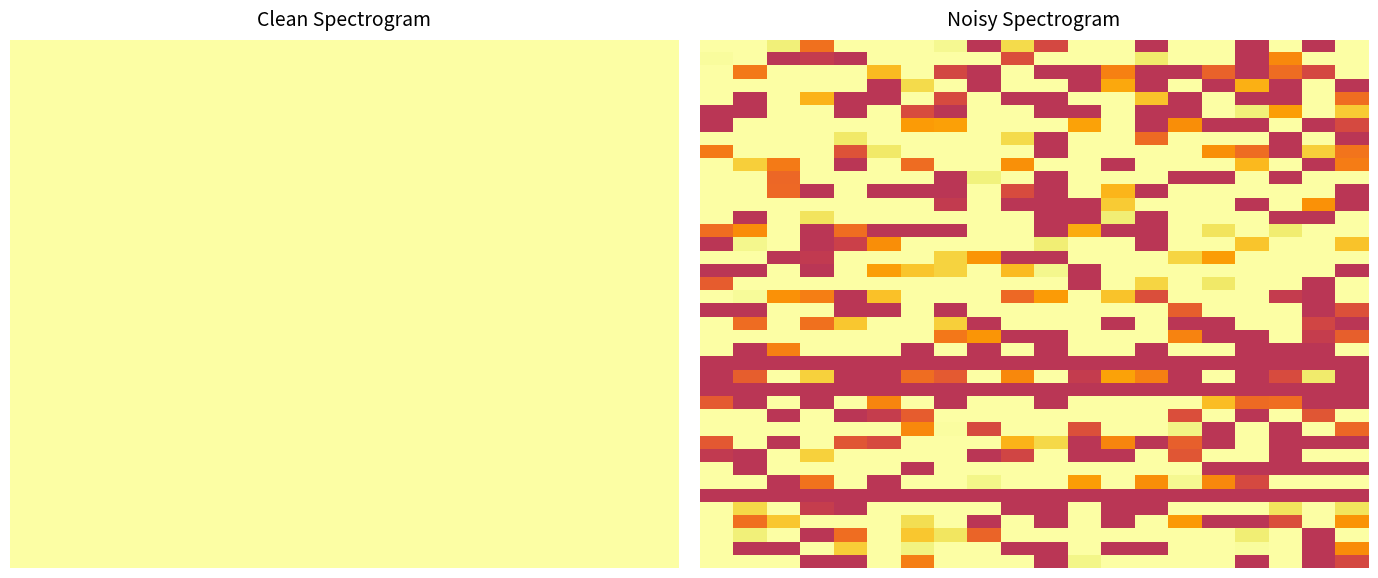

What is the minimum value shown in the chart?

1457195157.0